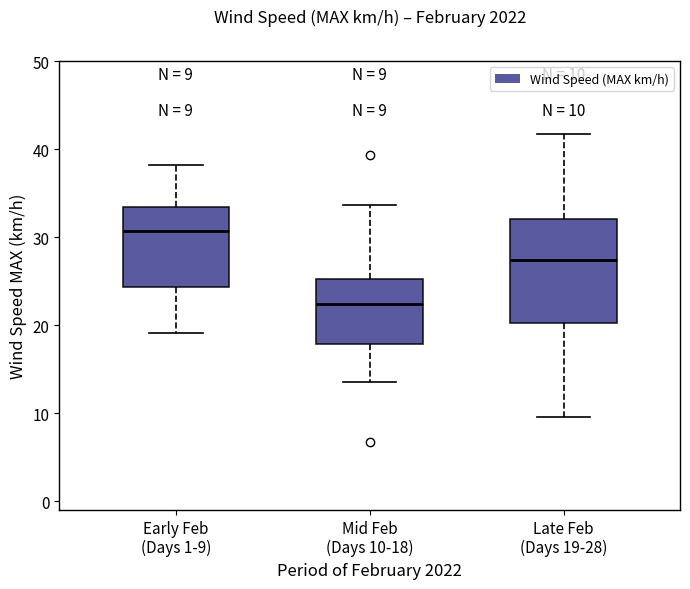

Which box has the lowest median line?

Mid Feb (Days 10-18)